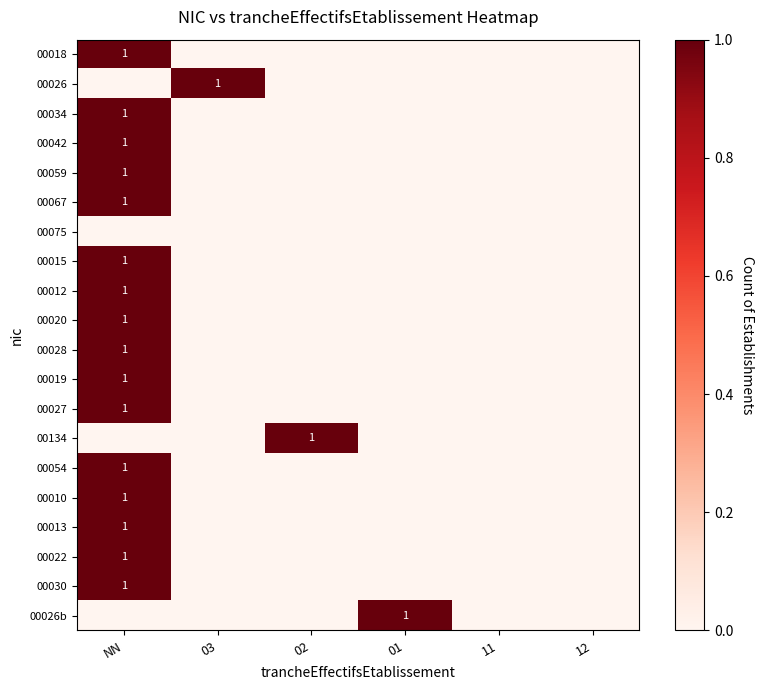

Between 01 and 12, which series saw the biggest shift?

00026b